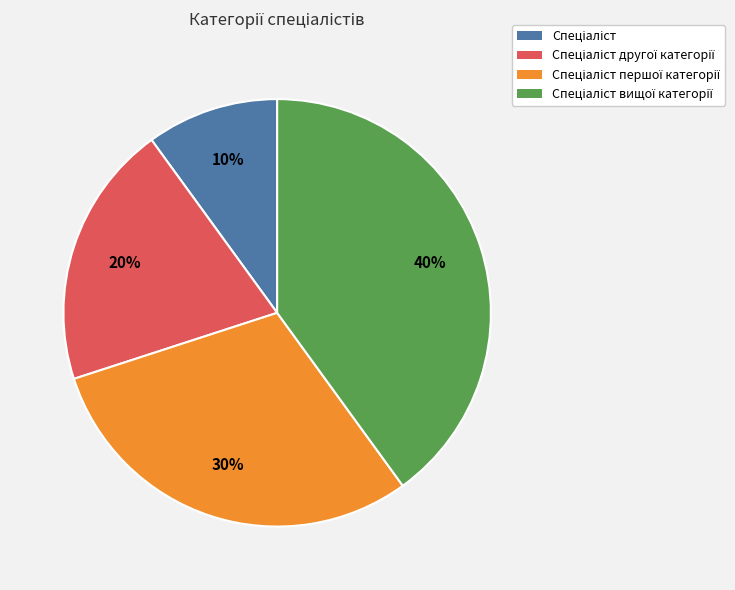

To the nearest percent, what is the average slice percentage?

25%